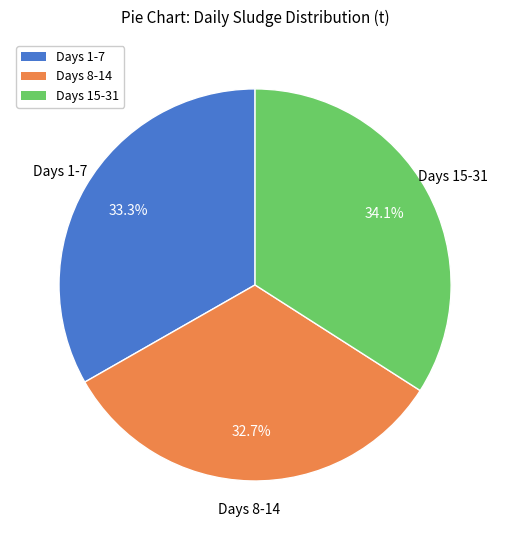

Count the number of slices in the pie.

3